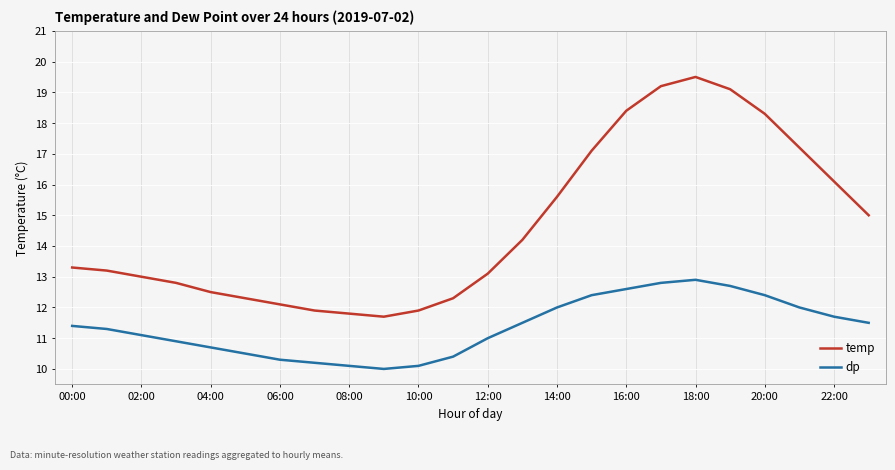

Rank the series by their average value, from highest to lowest.

temp, dp